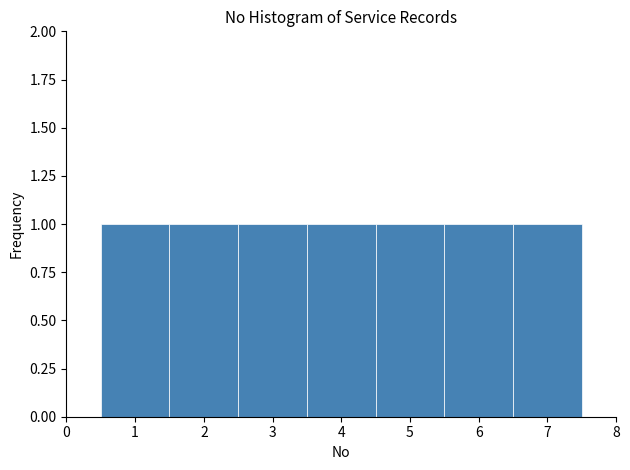

Reading left to right, transcribe this chart: for each bar, give the range it covers on the x-axis and its height. The values are not printed on the chart, so give them approximately, as read against the axis.

0.5 to 1.5: 1
1.5 to 2.5: 1
2.5 to 3.5: 1
3.5 to 4.5: 1
4.5 to 5.5: 1
5.5 to 6.5: 1
6.5 to 7.5: 1